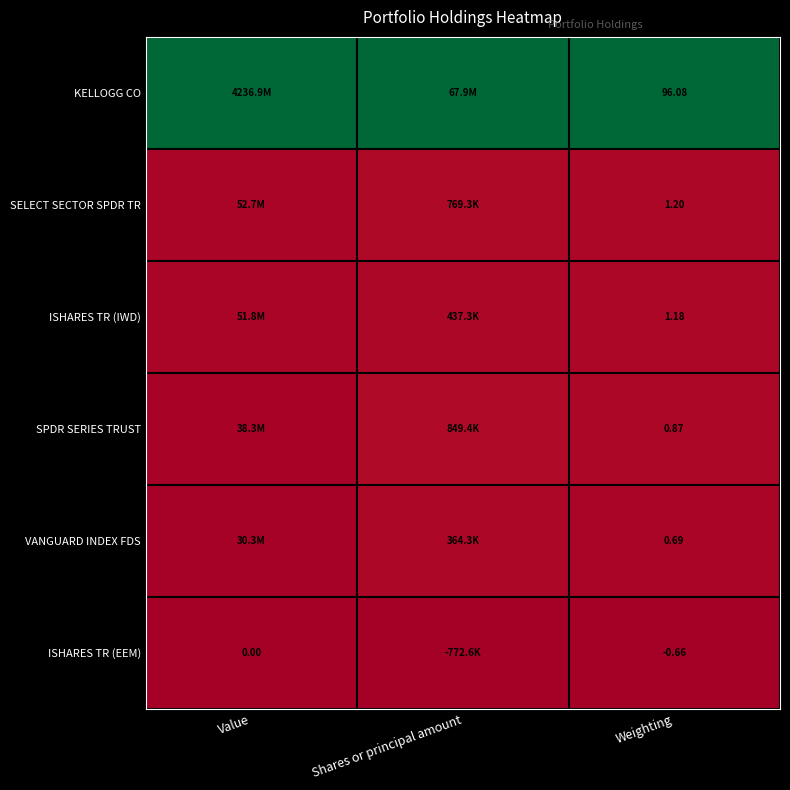

Is the value of KELLOGG CO at Weighting greater than the value of VANGUARD INDEX FDS at Weighting?

Yes